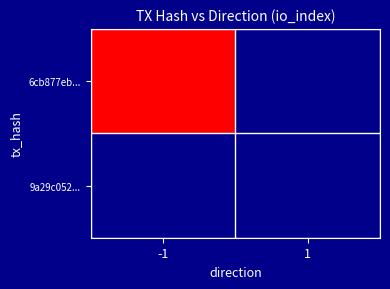

Rank the series by their average value, from lowest to highest.

9a29c052..., 6cb877eb...